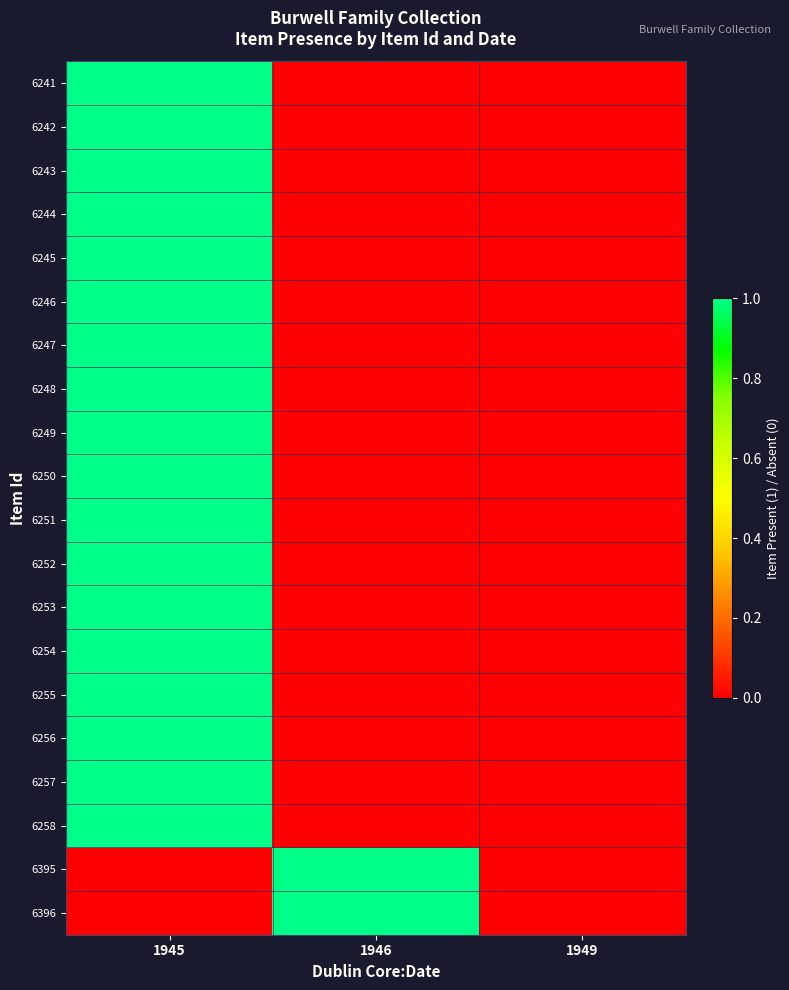

Reading left to right, extract all data points from this chart.

6241: 1945=1	1946=0	1949=0
6242: 1945=1	1946=0	1949=0
6243: 1945=1	1946=0	1949=0
6244: 1945=1	1946=0	1949=0
6245: 1945=1	1946=0	1949=0
6246: 1945=1	1946=0	1949=0
6247: 1945=1	1946=0	1949=0
6248: 1945=1	1946=0	1949=0
6249: 1945=1	1946=0	1949=0
6250: 1945=1	1946=0	1949=0
6251: 1945=1	1946=0	1949=0
6252: 1945=1	1946=0	1949=0
6253: 1945=1	1946=0	1949=0
6254: 1945=1	1946=0	1949=0
6255: 1945=1	1946=0	1949=0
6256: 1945=1	1946=0	1949=0
6257: 1945=1	1946=0	1949=0
6258: 1945=1	1946=0	1949=0
6395: 1945=0	1946=1	1949=0
6396: 1945=0	1946=1	1949=0